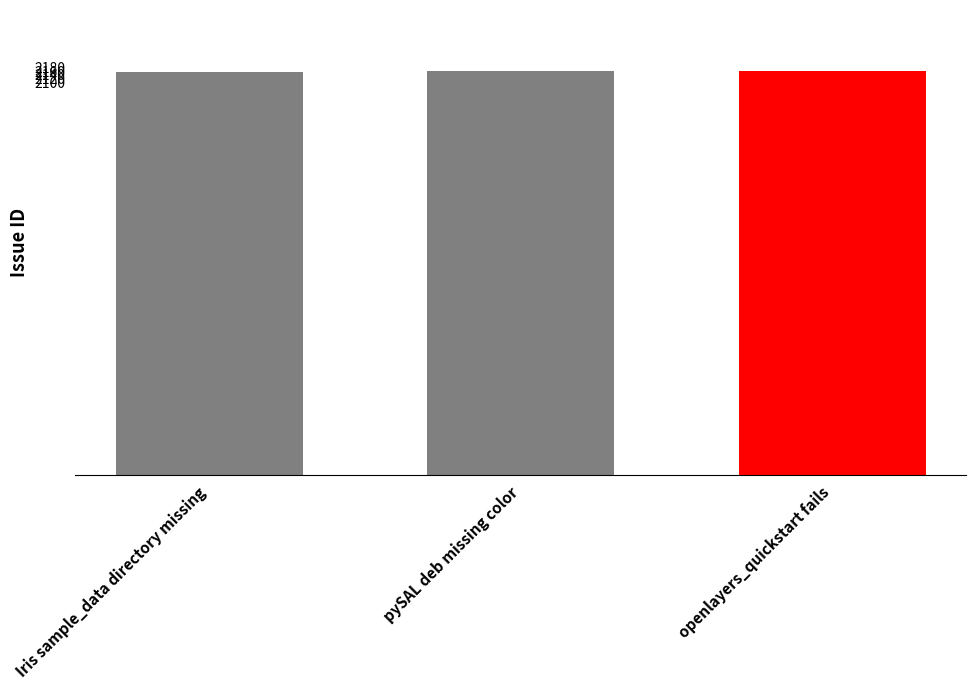

The chart shows a value of 3422 at openlayers_quickstart fails. True or false?

False